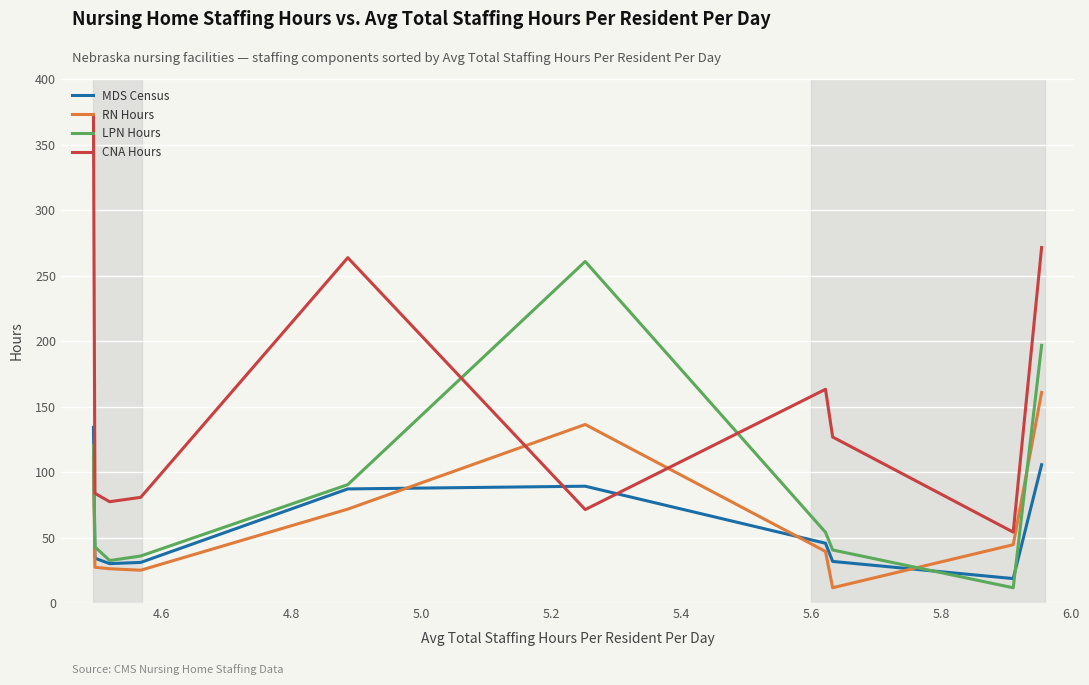

After their last crossing, which series has the higher values: LPN Hours or RN Hours?

LPN Hours